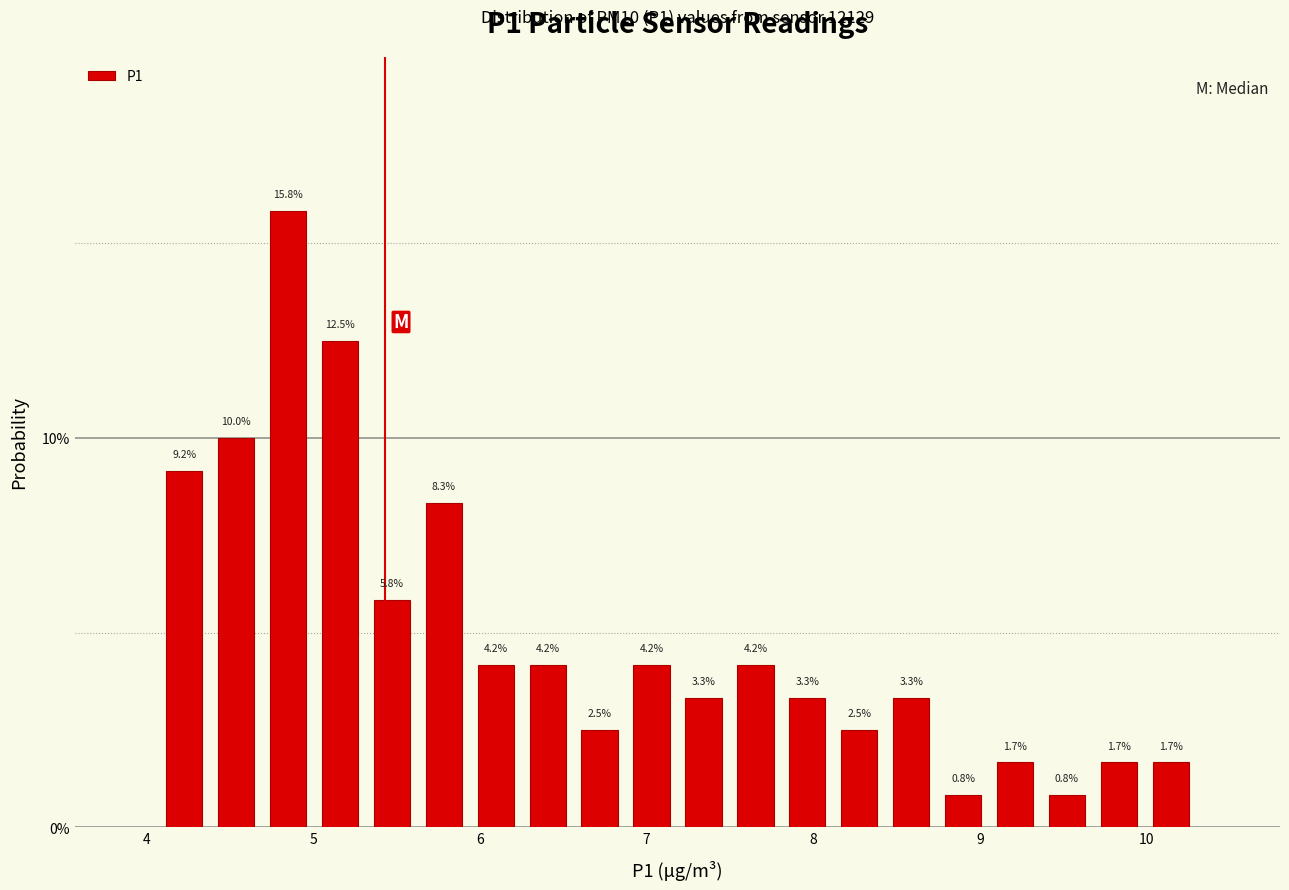

Around what value on the x-axis is the tallest bar? Give the approximate position of its centre, as read against the axis.

4.8